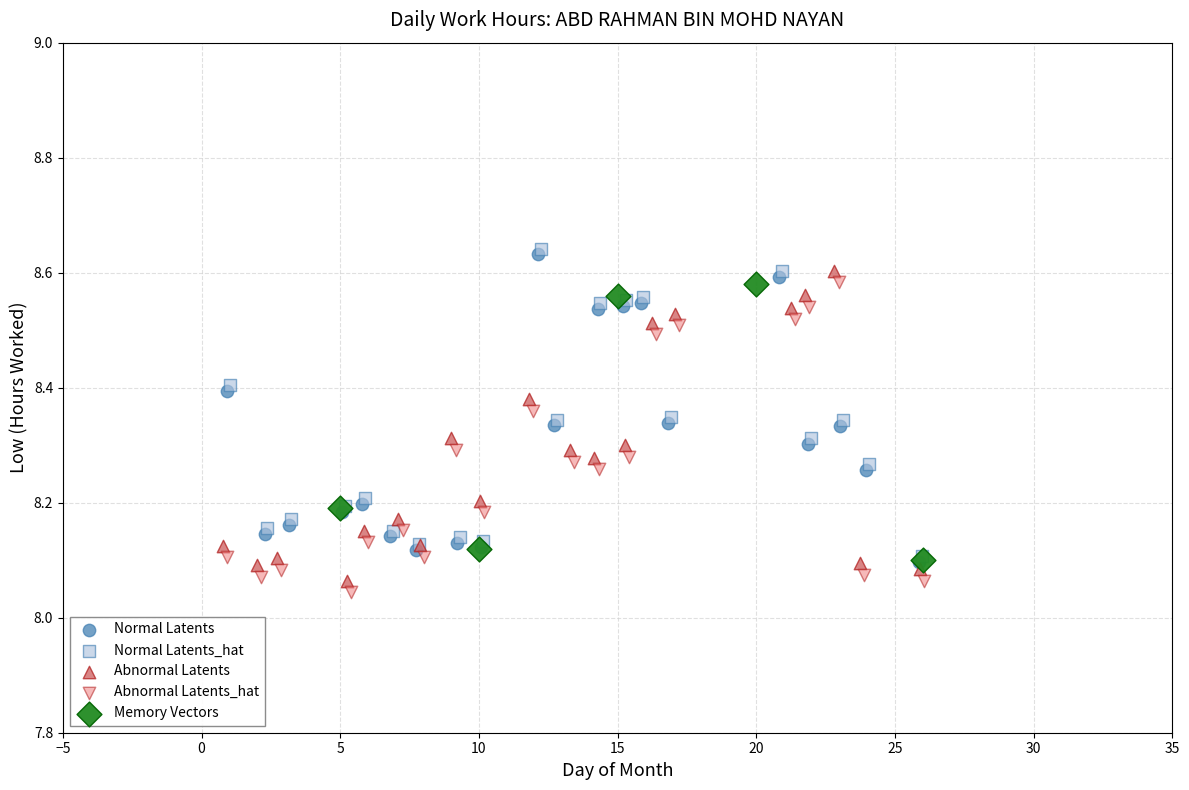

Which series contains the lowest Y value?

Abnormal Latents_hat